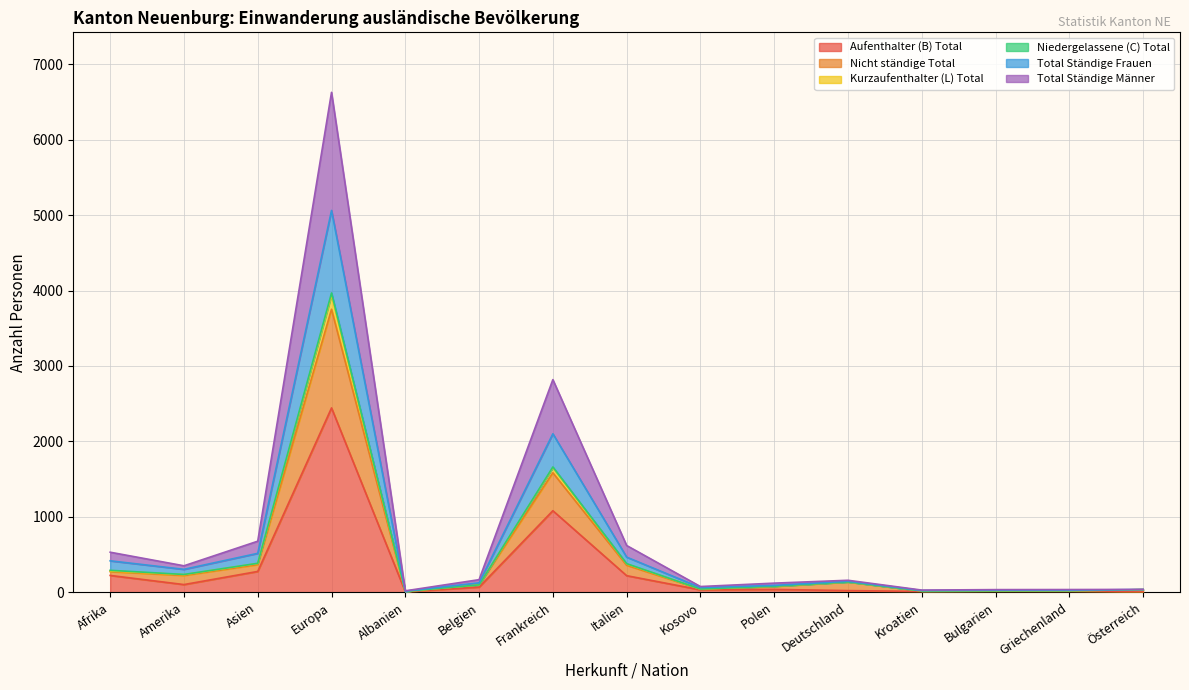

What is the approximate value of Nicht ständige Total at Asien, to the nearest 10?

380